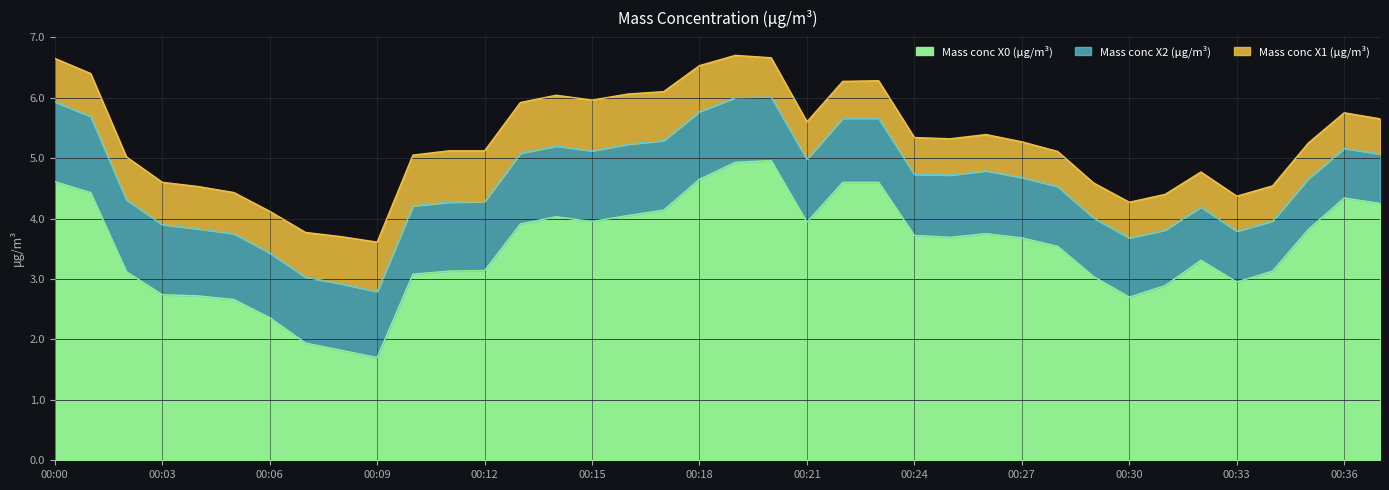

Does the chart display data point markers on the line(s)?

No